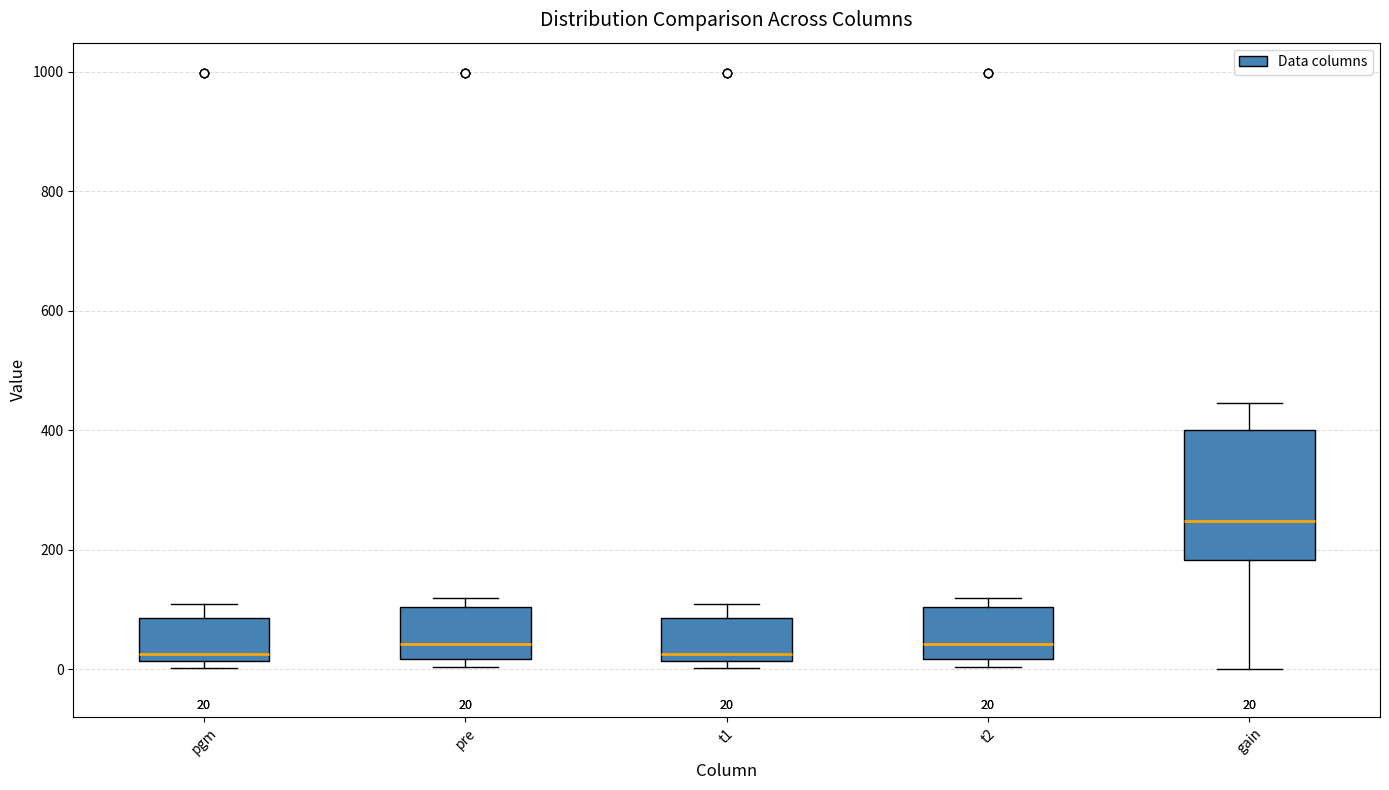

Which box is the tallest, from its lower edge to its upper edge?

gain